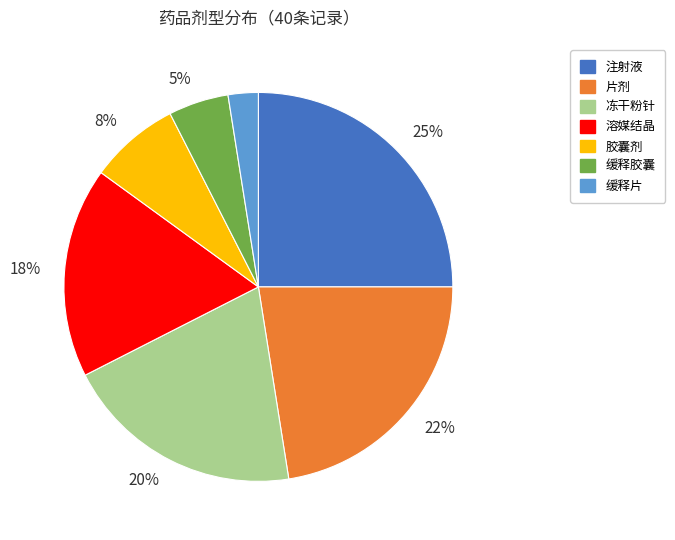

Is there a majority slice in this chart?

No